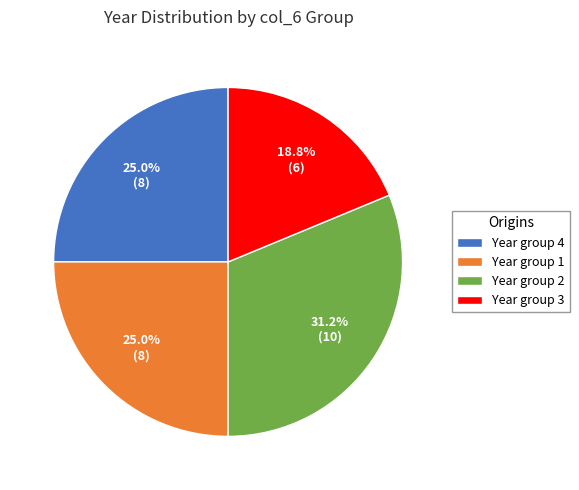

Is there any slice that represents more than half of the pie?

No